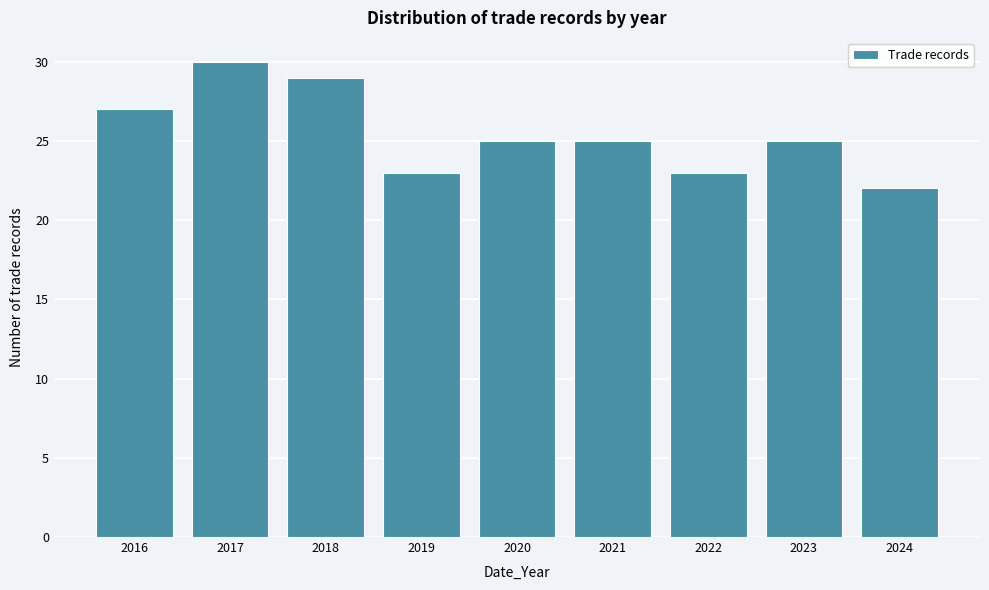

Reading left to right, what are all the values shown in this chart?

27	30	29	23	25	25	23	25	22